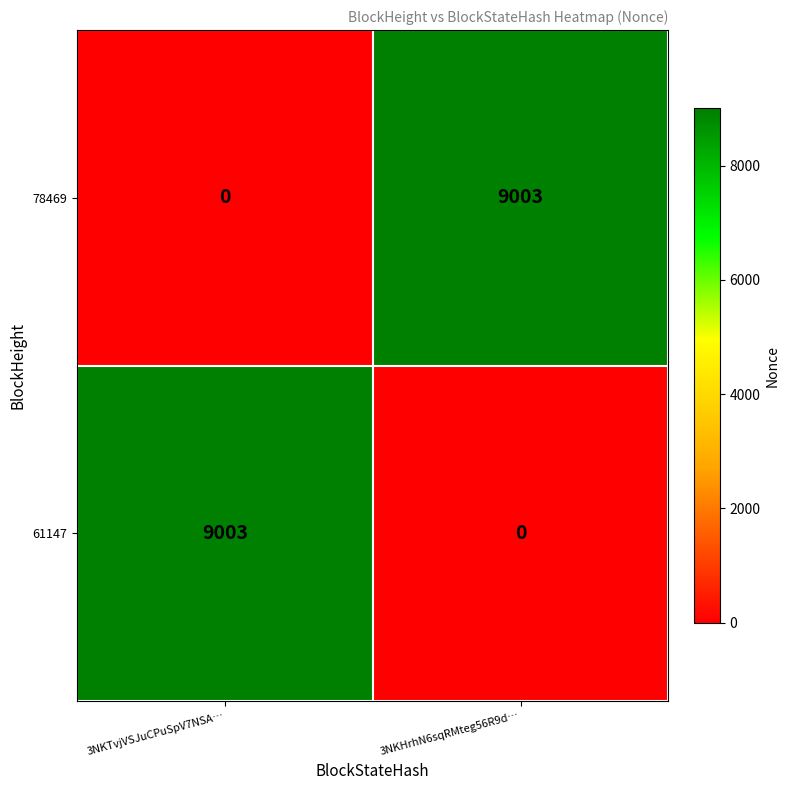

True or false: 78469 has a value of 0 at 3NKTvjVSJuCPuSpV7NSA….

True